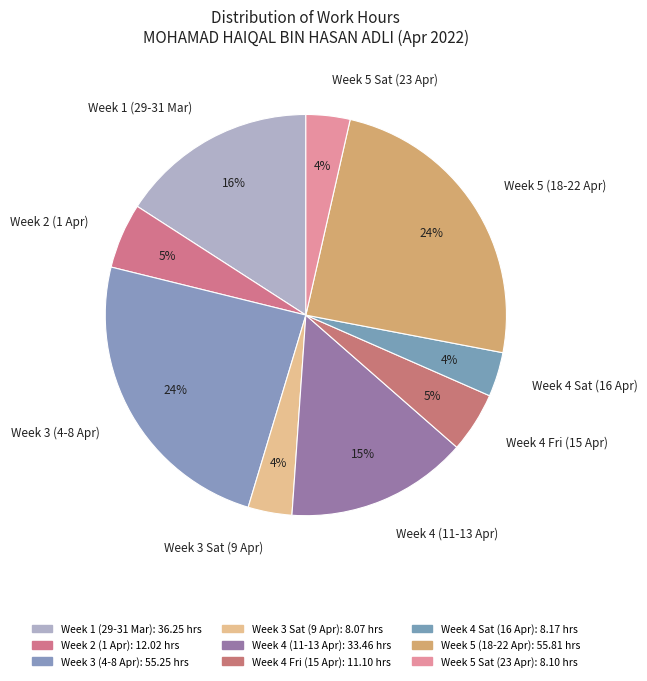

True or false: Week 5 (18-22 Apr) accounts for 24% of the total.

True